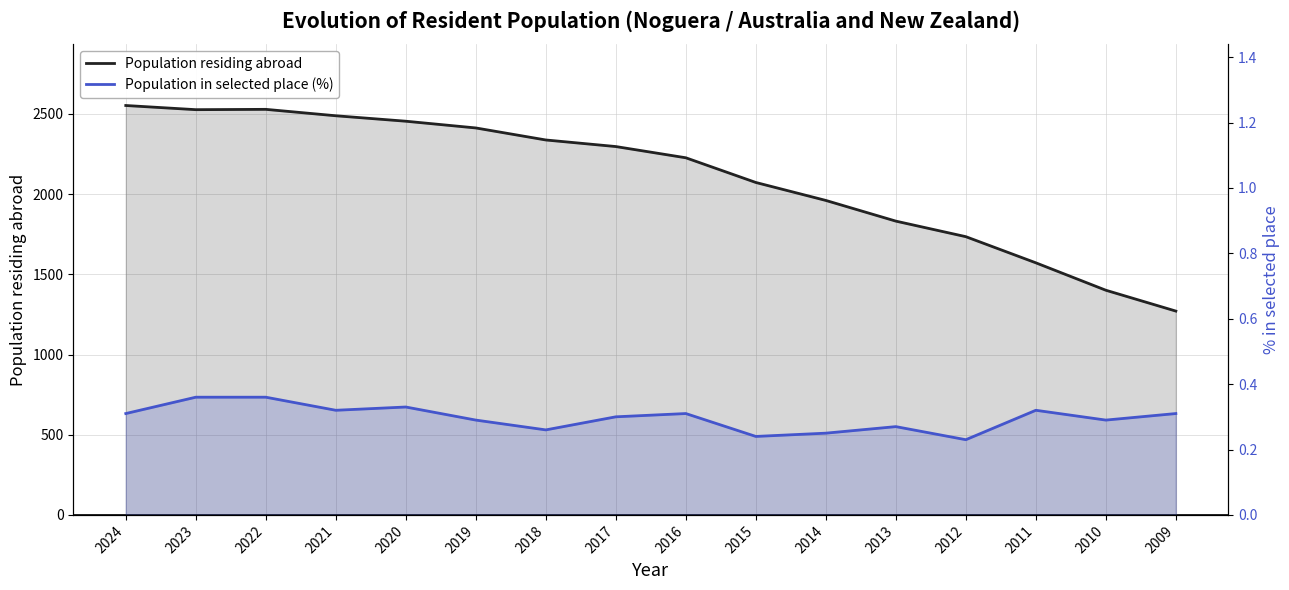

Reading left to right, transcribe all the data shown in this chart.

Population residing abroad: 2553.0	2527.0	2529.0	2489.0	2455.0	2413.0	2338.0	2297.0	2227.0	2073.0	1961.0	1832.0	1735.0	1572.0	1401.0	1271.0
Population in selected place (%): 0.3	0.4	0.4	0.3	0.3	0.3	0.3	0.3	0.3	0.2	0.2	0.3	0.2	0.3	0.3	0.3